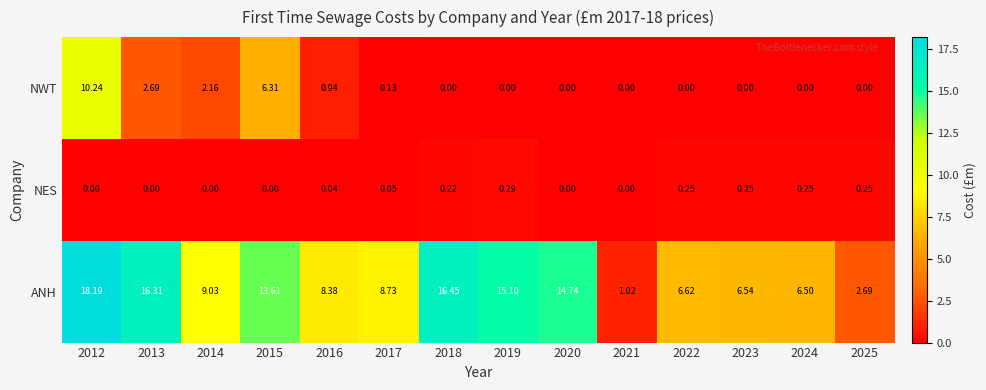

Which series has the widest spread of values?

ANH